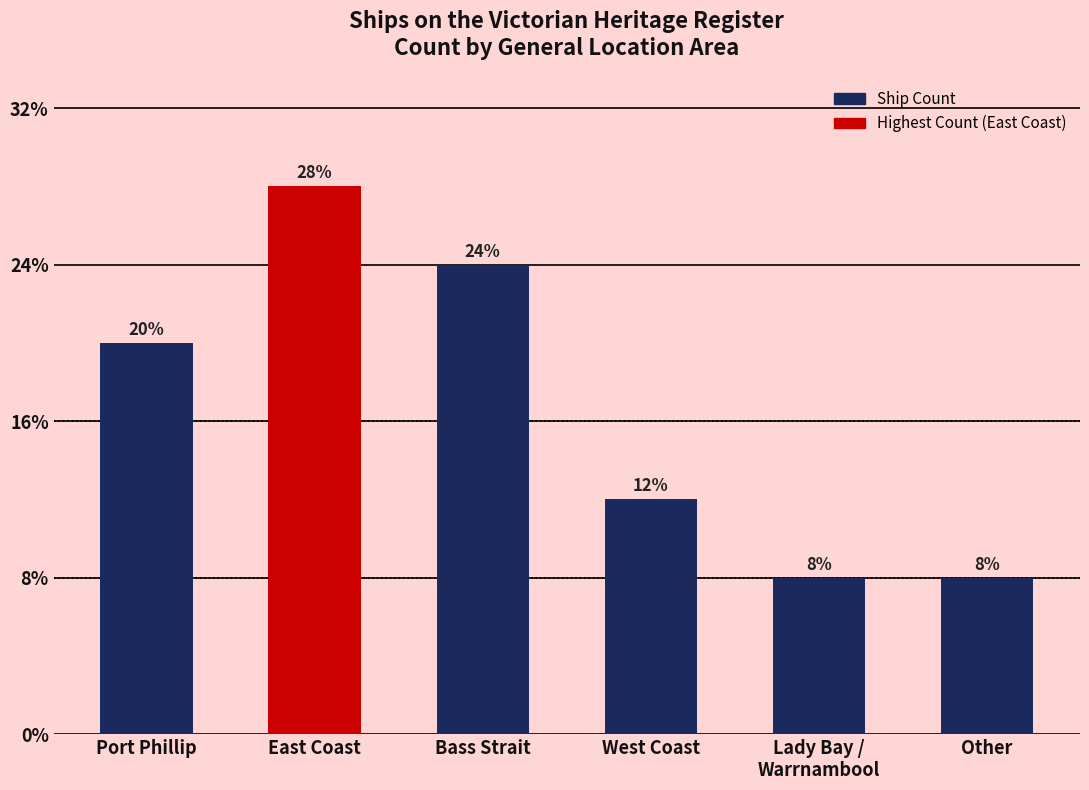

Are the bars horizontal?

No